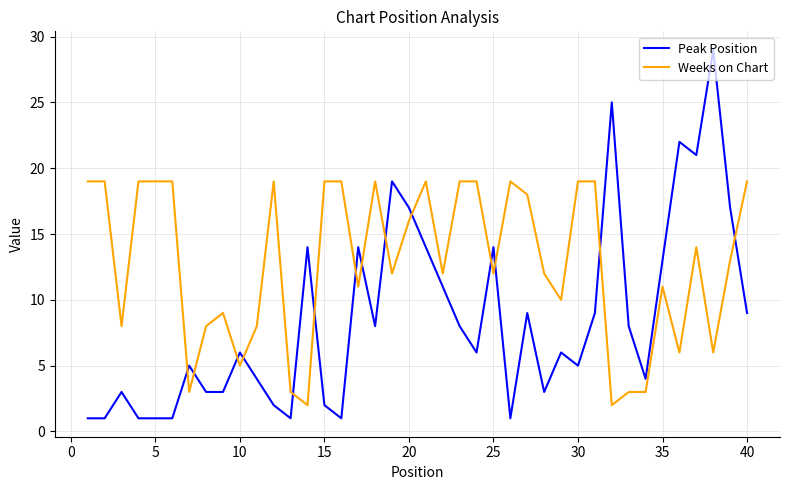

After their last crossing, which series has the higher values: Weeks on Chart or Peak Position?

Weeks on Chart